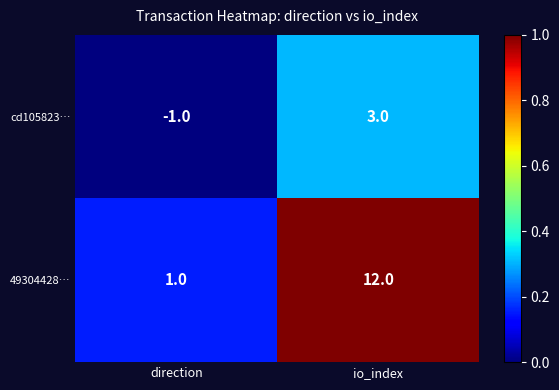

Reading left to right, transcribe all the data shown in this chart.

cd105823…: direction=-1	io_index=3
49304428…: direction=1	io_index=12